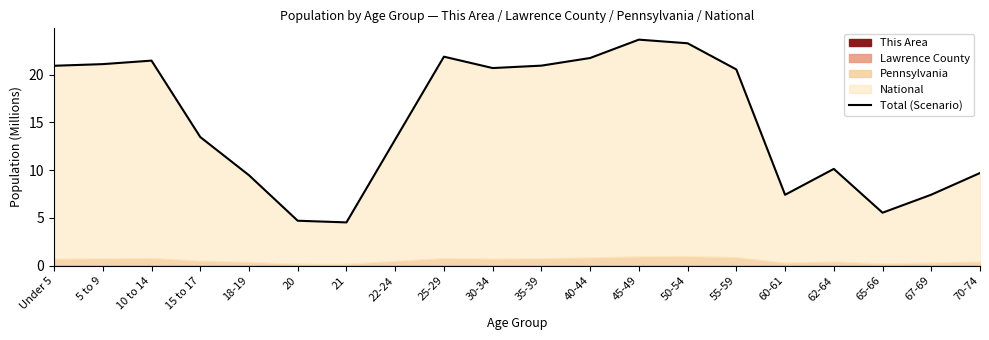

Where does the data first go above 20?

Under 5